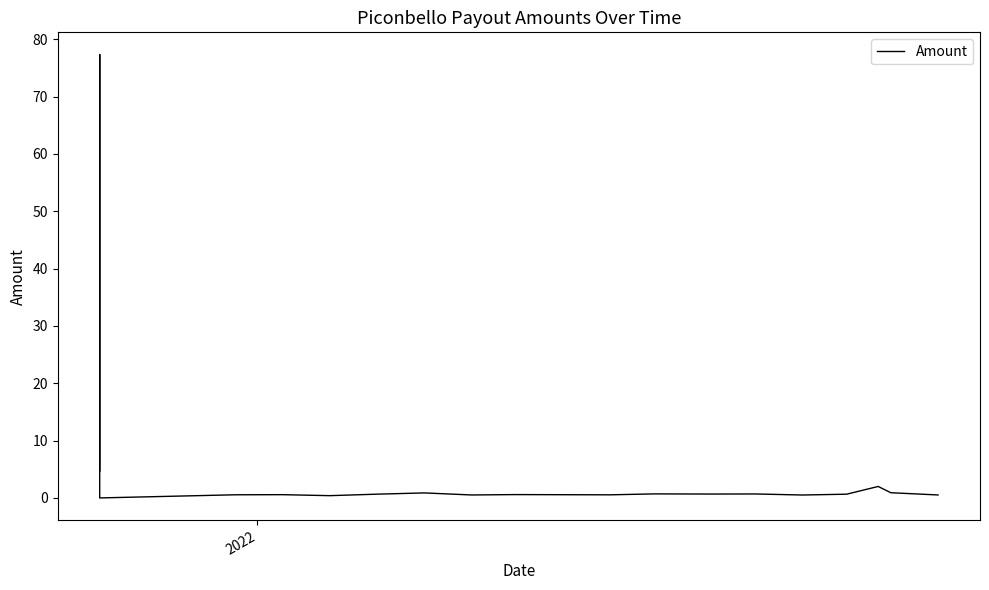

At which category does the data reach its first local peak?

2022